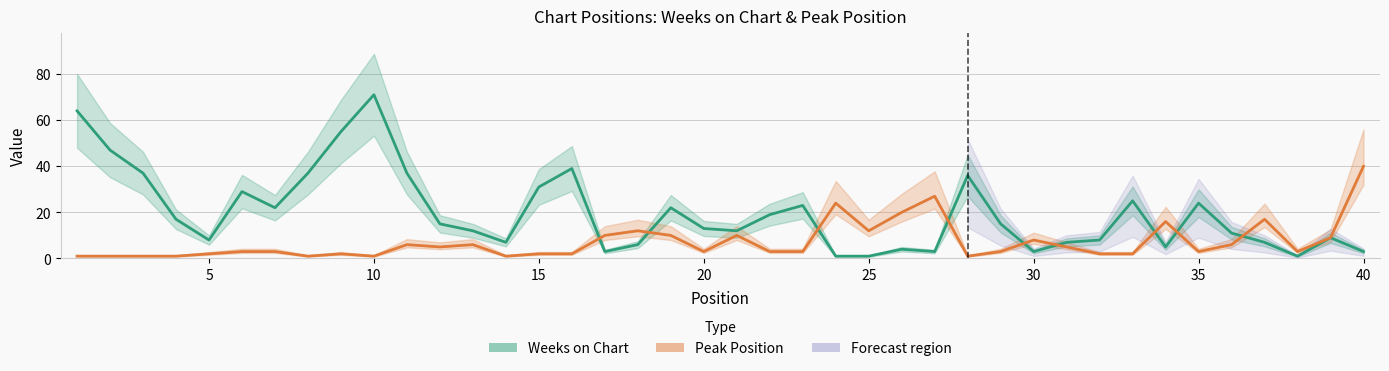

Rank the series at 20 from lowest to highest value.

Peak Position, Weeks on Chart